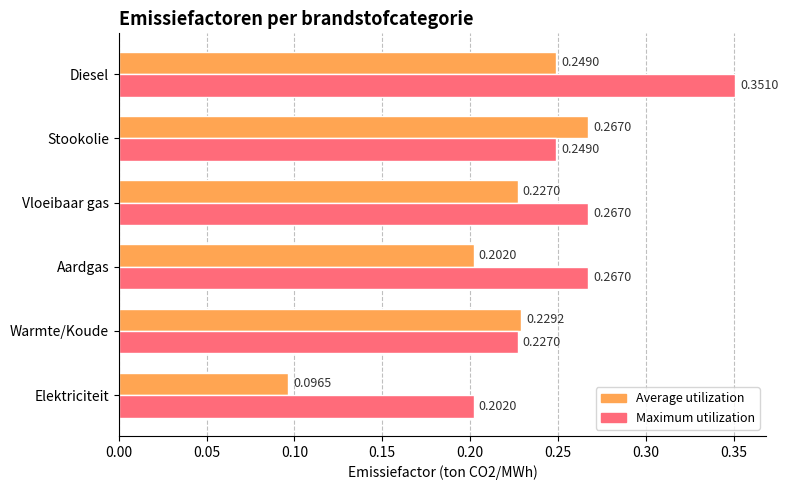

List the series in order of their overall mean, lowest first.

Average utilization, Maximum utilization